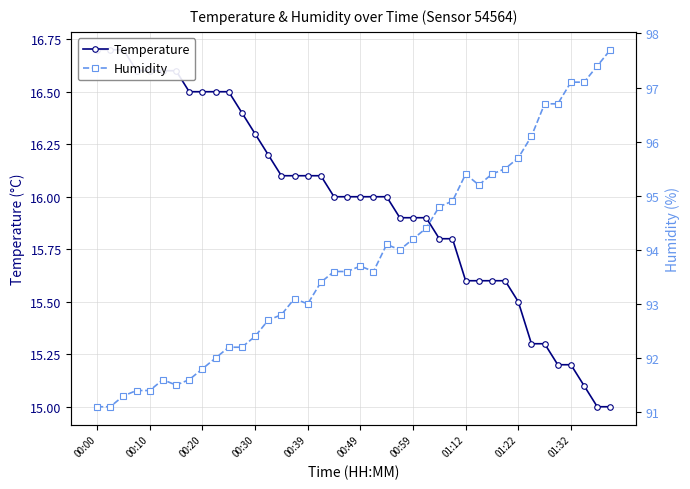

List the series in order of their overall mean, highest first.

Humidity, Temperature